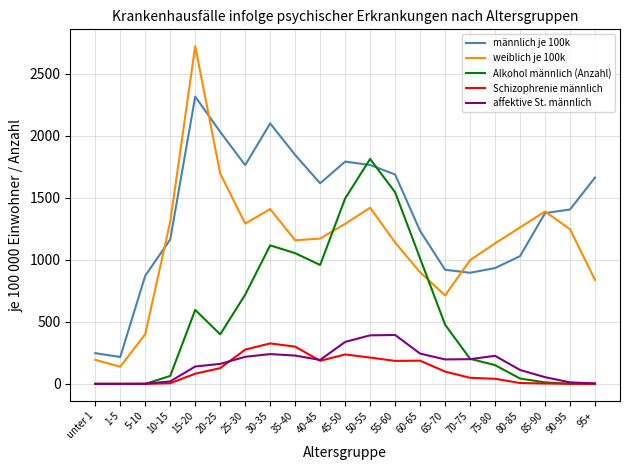

What is the difference between the highest and lowest values at 35-40?

1616.3